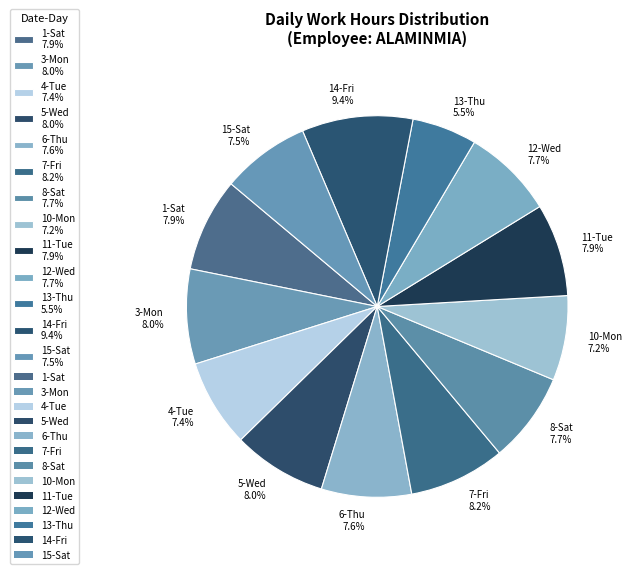

Approximately how many times larger is the value at 14-Fri 9.4% compared to 4-Tue 7.4%?

1.3